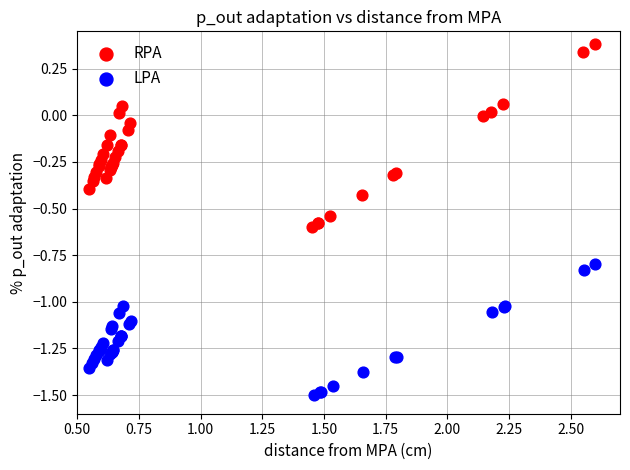

Which series reaches the minimum Y coordinate?

LPA